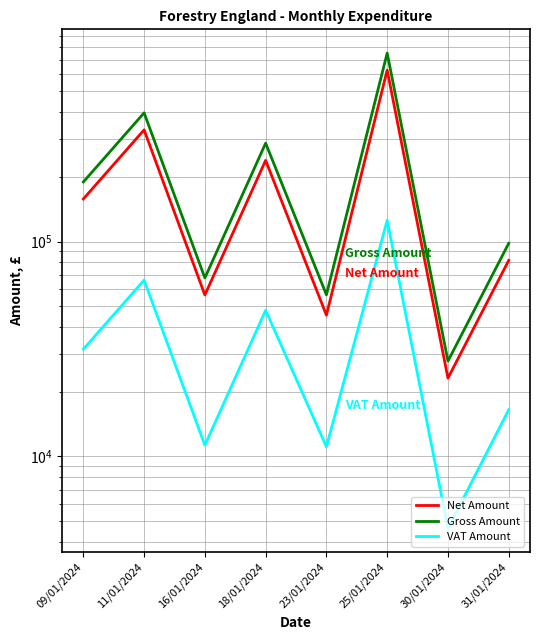

How many lines are shown in the chart?

3